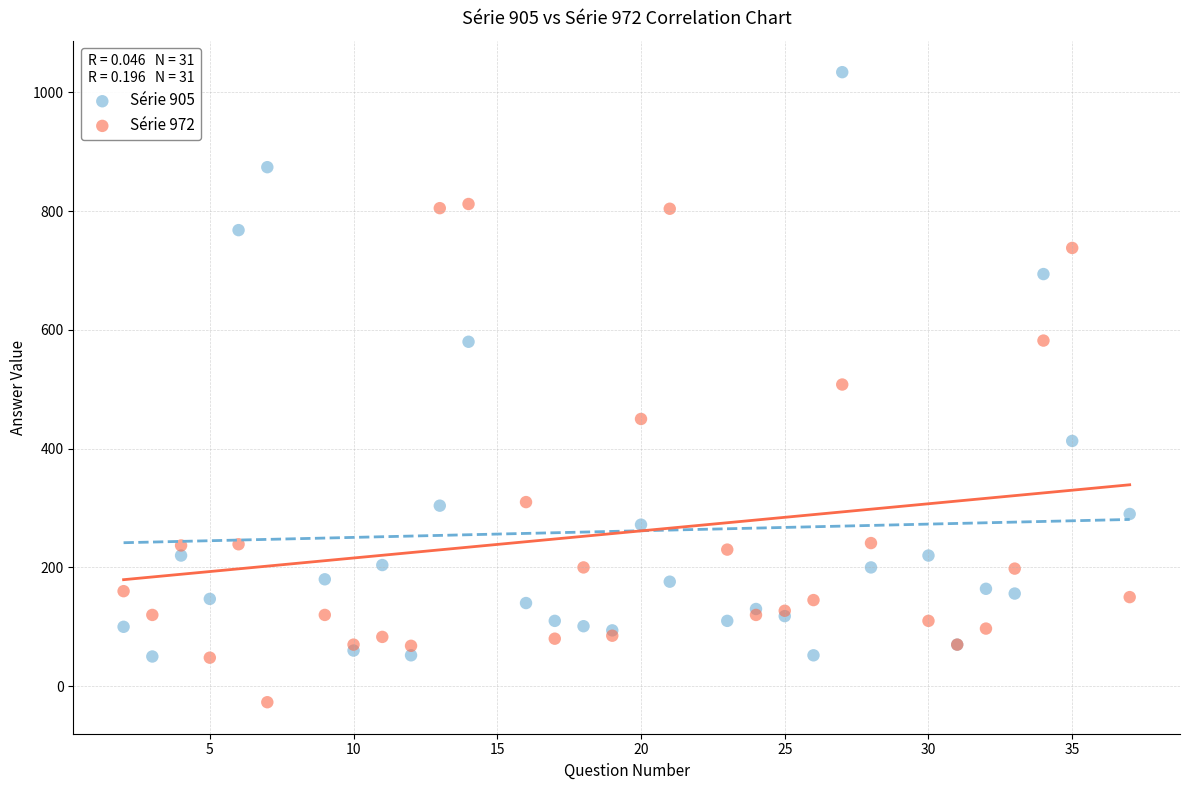

Which series reaches the maximum Y coordinate?

Série 905